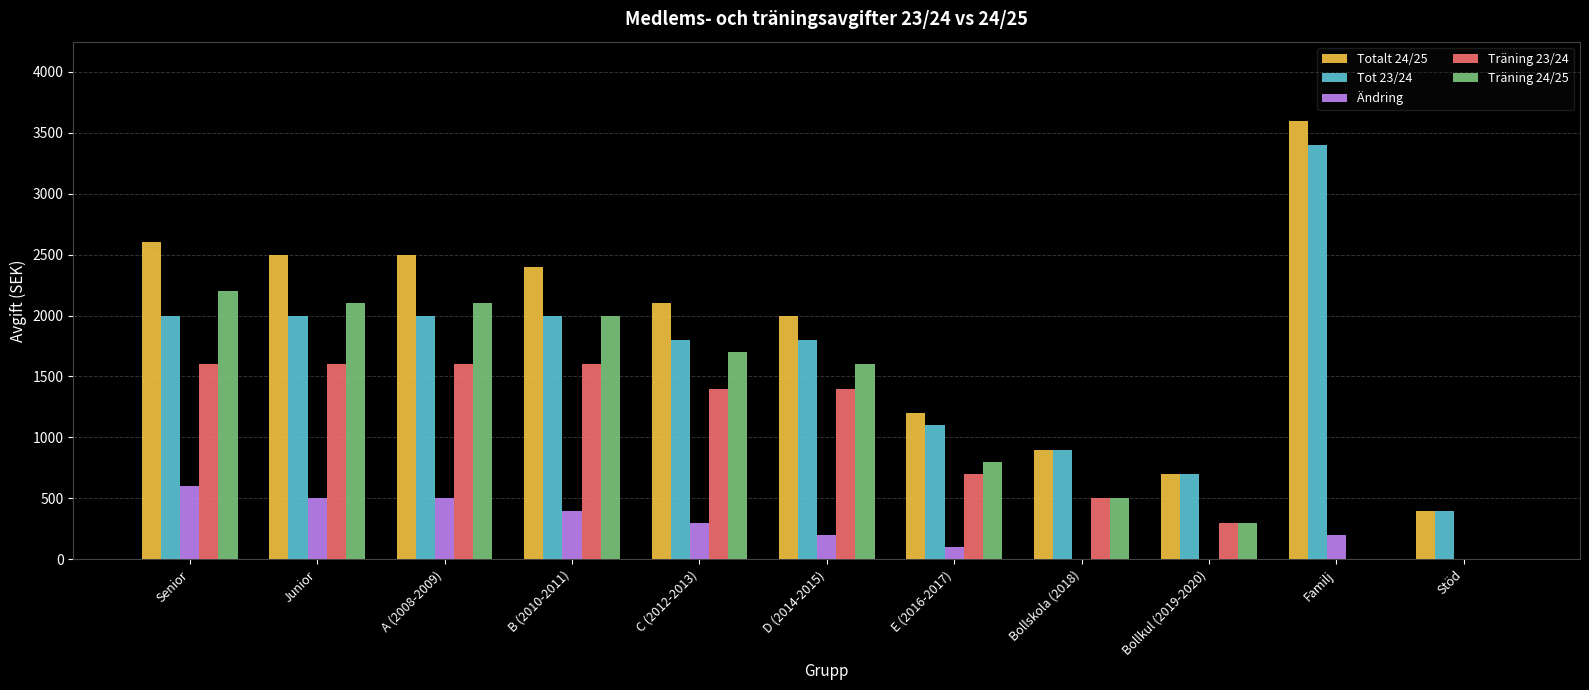

What are all the series names shown in the legend?

Totalt 24/25, Tot 23/24, Ändring, Träning 23/24, Träning 24/25